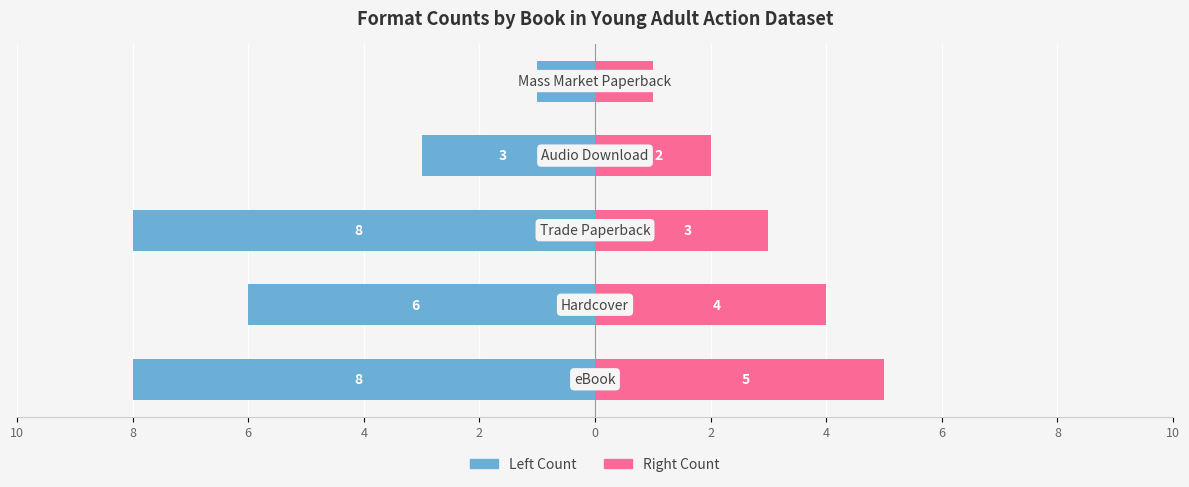

At 4, list the series in order from largest to smallest.

Right Count, Left Count